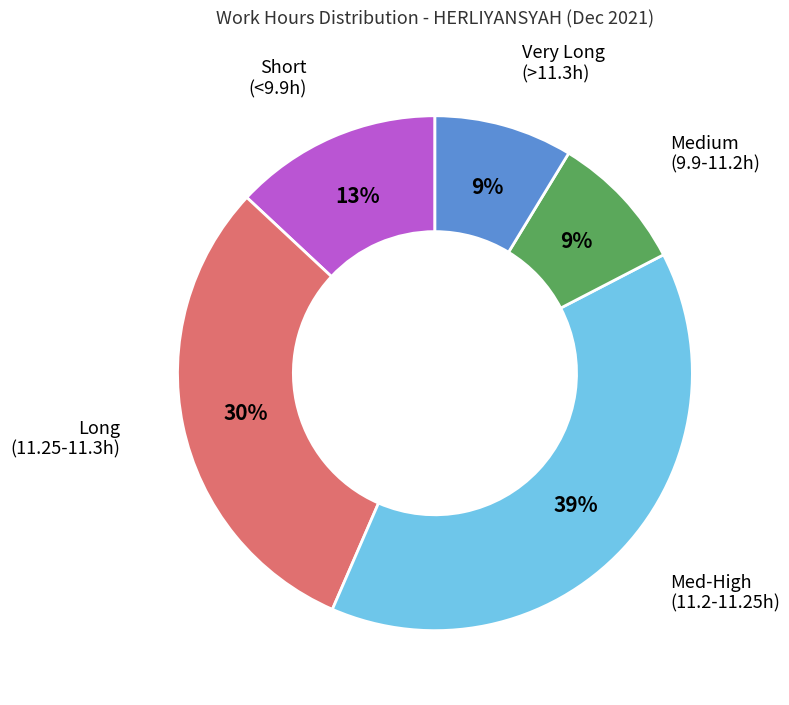

To the nearest percent, what is the average slice percentage?

20%